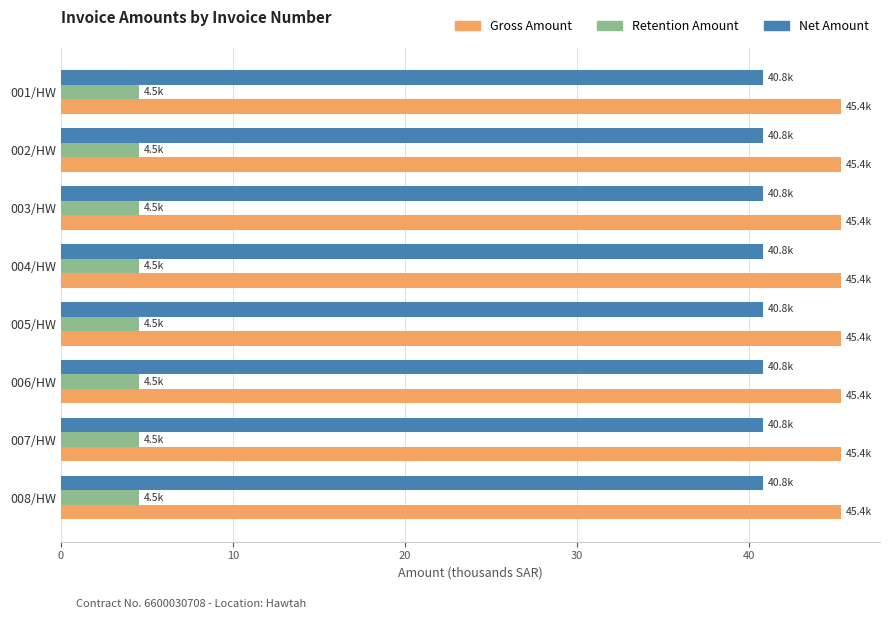

What is the sum of all Retention Amount values?

36.3